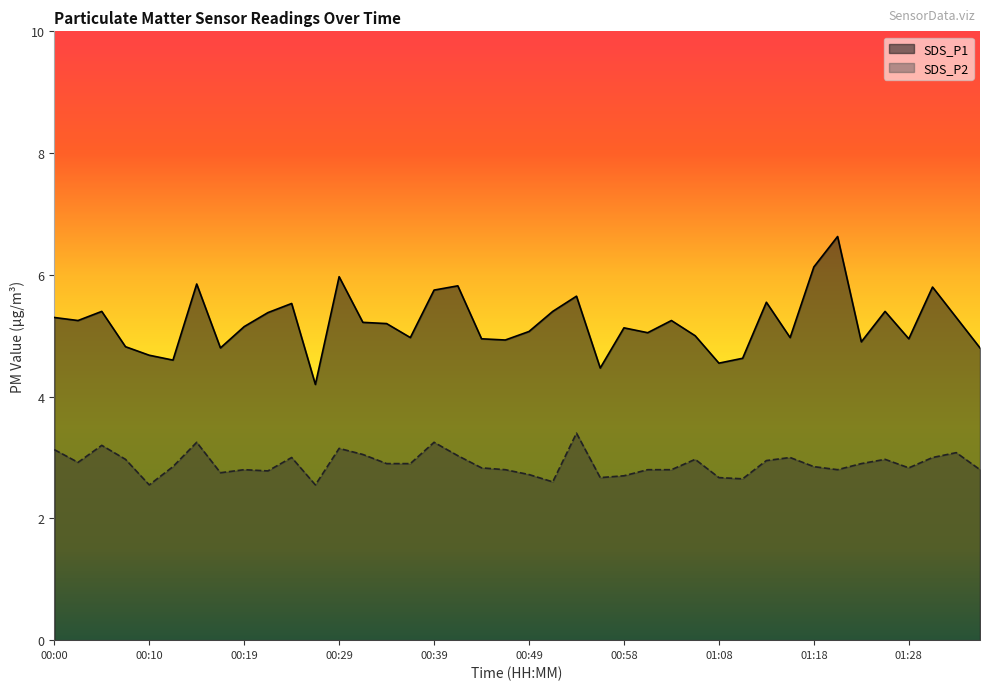

What is the sum of all SDS_P1 values?

208.4